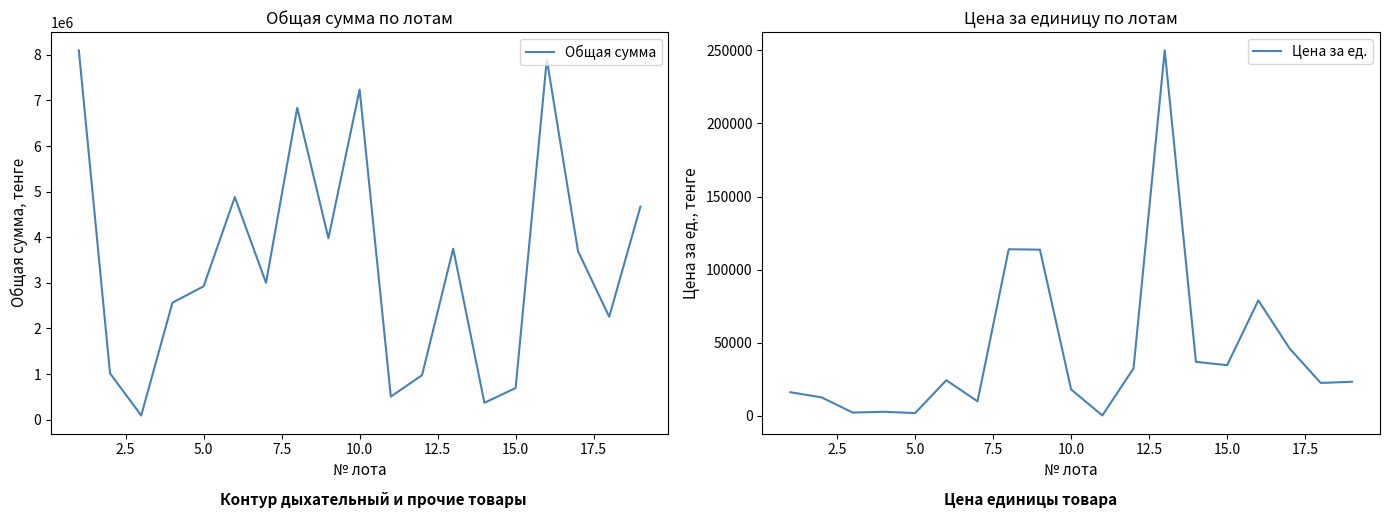

Is the value of Цена за ед. at 10.0 greater than the value of Общая сумма at 16?

No